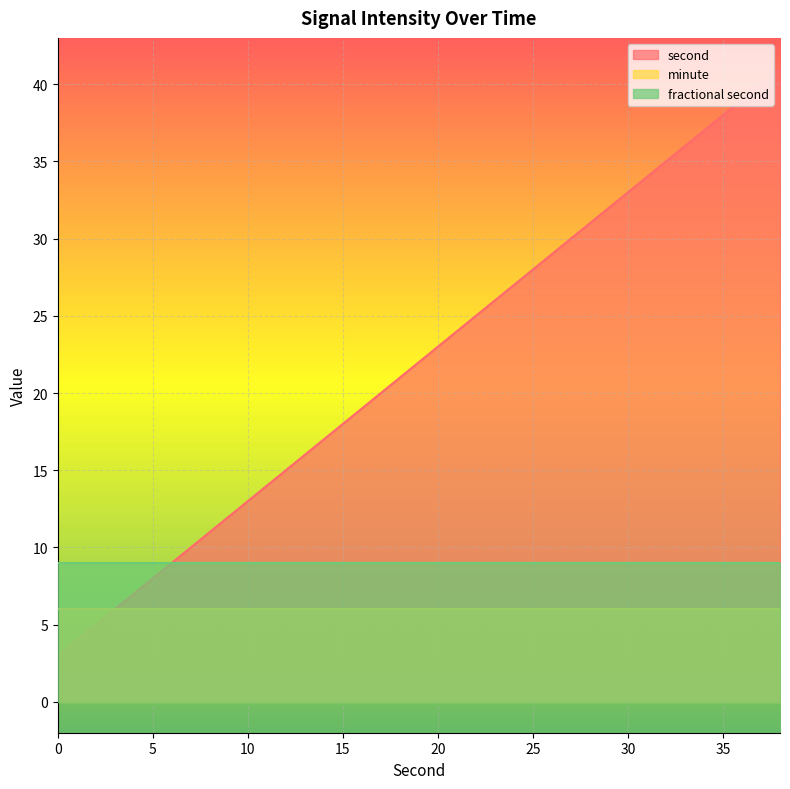

What is the spread (max minus min) of values at 10?

7